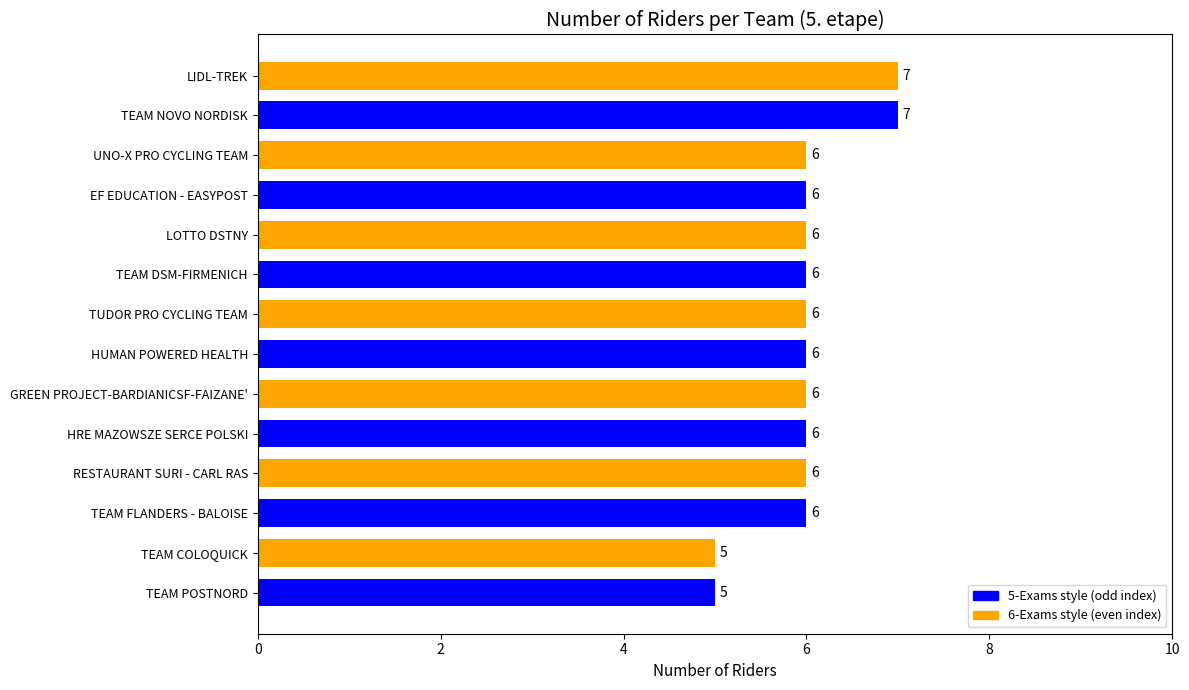

Reading top to bottom, list all the values displayed in this chart.

7	7	6	6	6	6	6	6	6	6	6	6	5	5